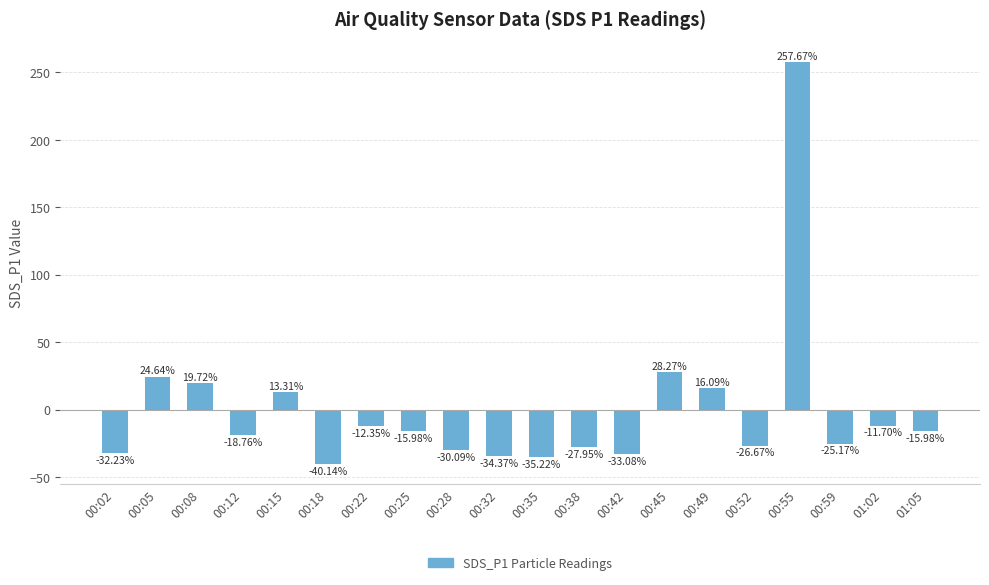

Which has a higher value, 00:35 or 00:25?

00:25